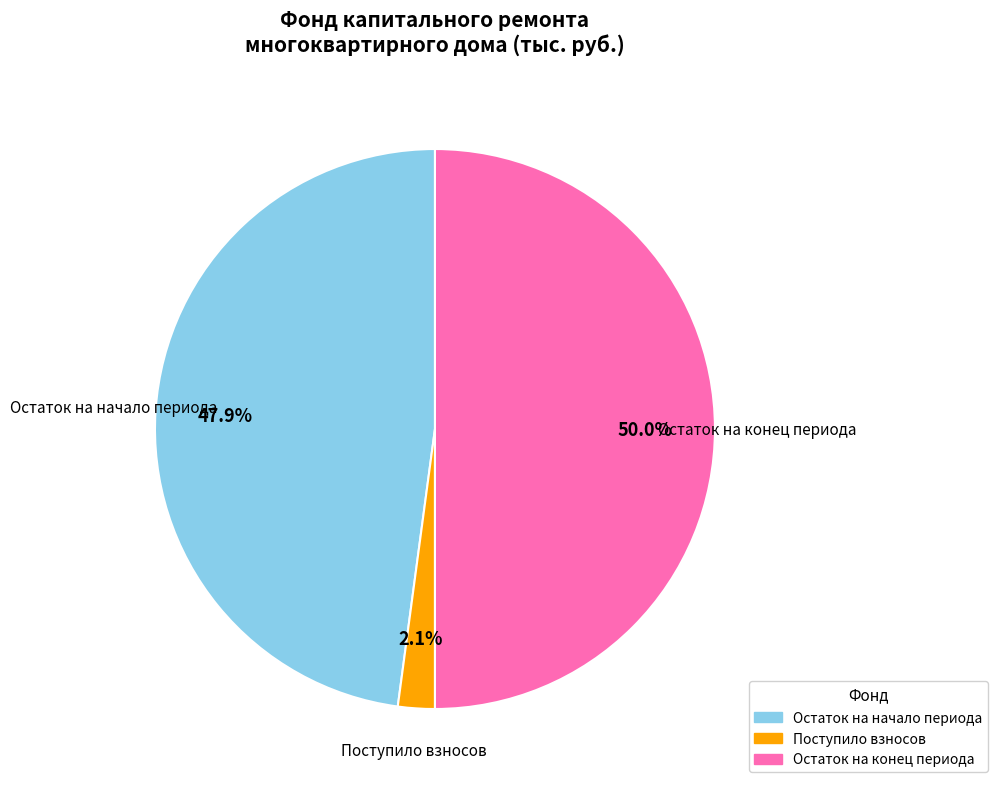

How many segments does this pie chart have?

3